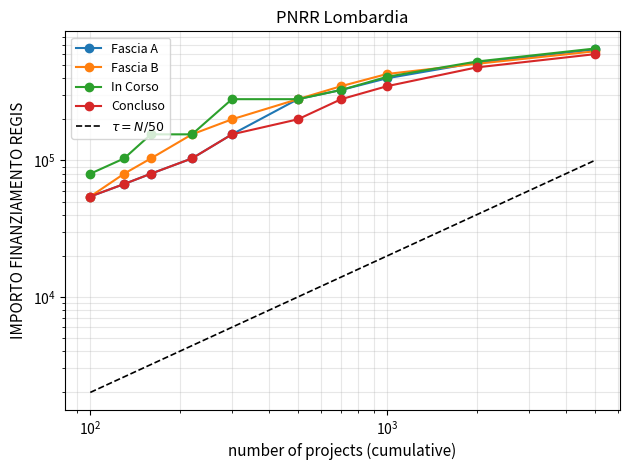

Does the chart have visible grid lines?

Yes